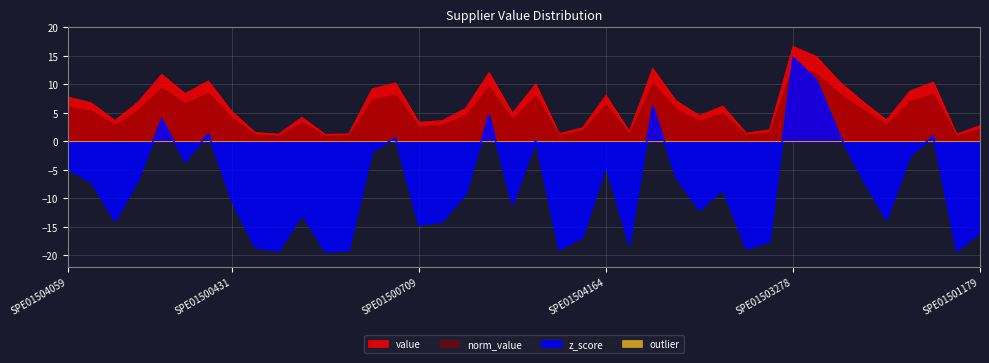

Read the value value at SPE01500807.

10.5